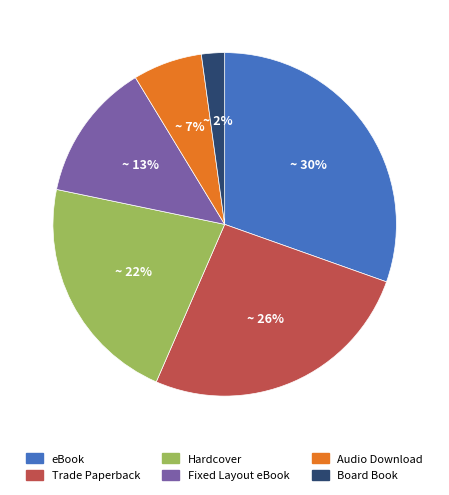

Which has a higher value, Trade Paperback or eBook?

eBook